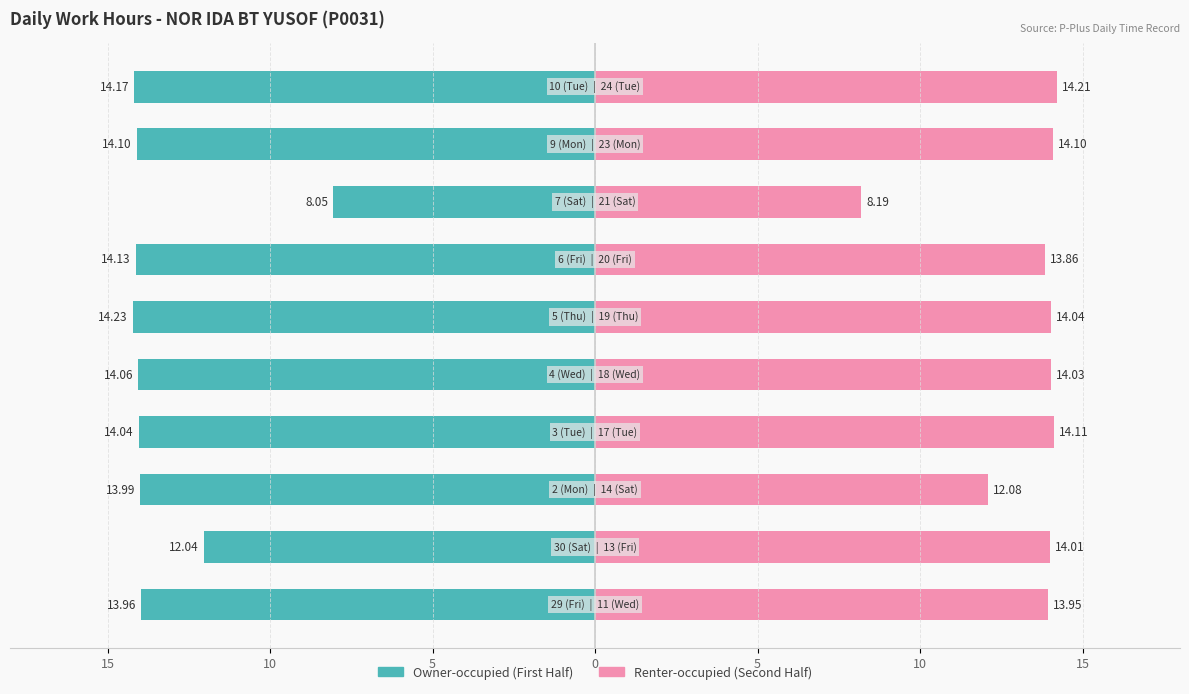

At how many categories does at least one series exceed -1?

10